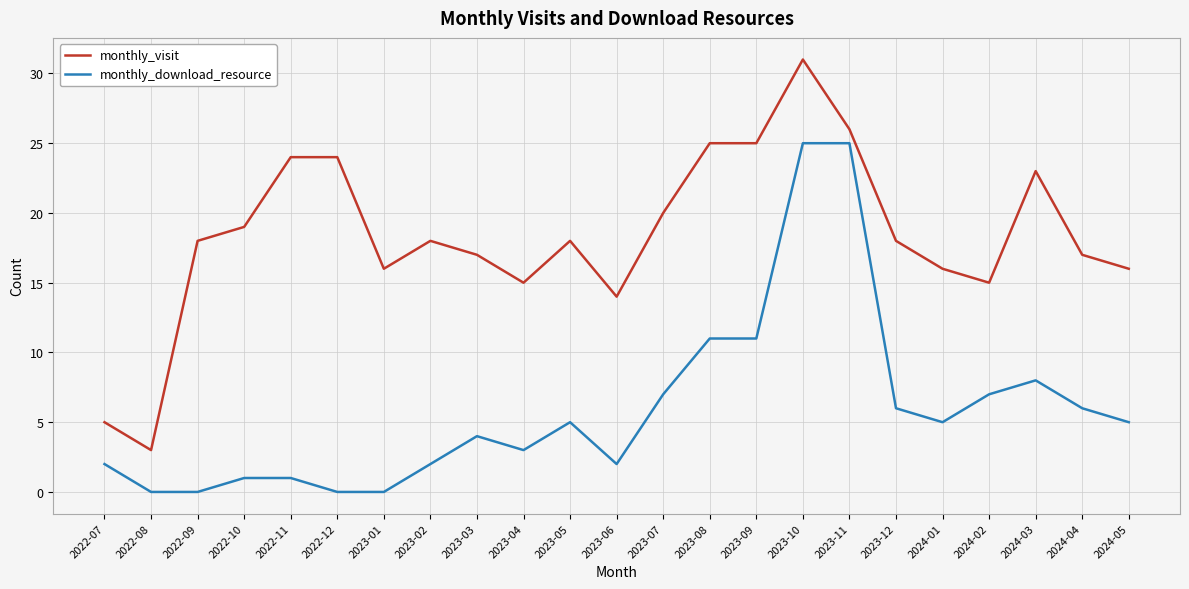

At which category does the chart reach its peak across all series?

2023-10